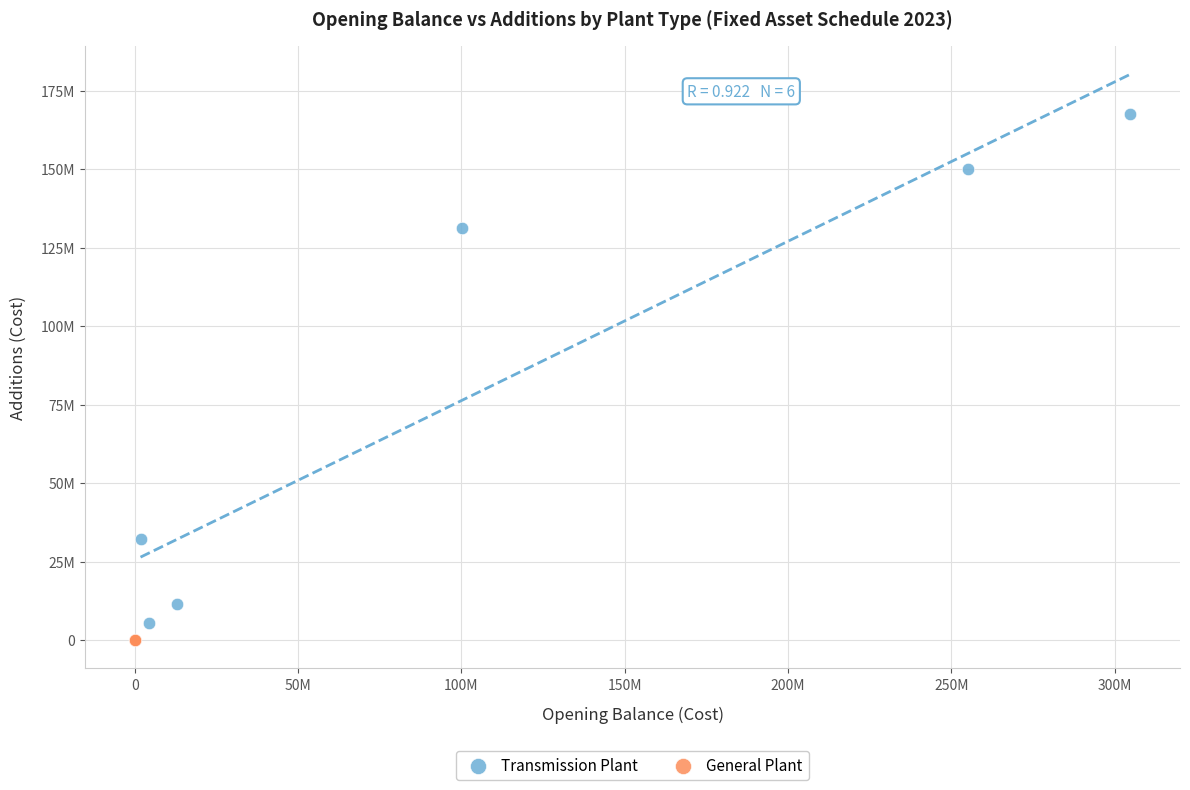

What are all the series names shown in the legend?

Transmission Plant, General Plant